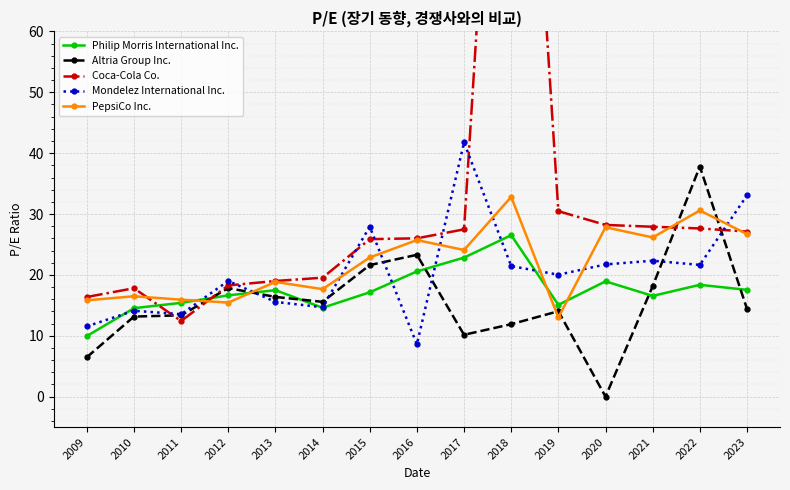

What is the maximum value for Coca-Cola Co.?

150.5